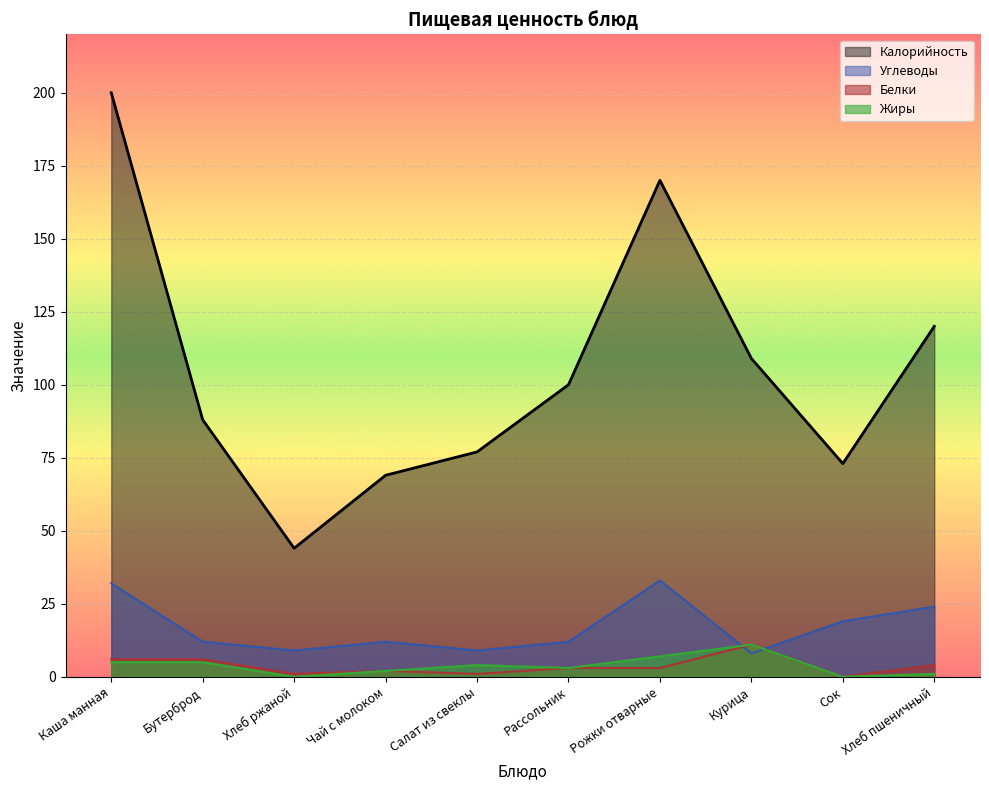

At which label does Белки first exceed 3?

Каша манная